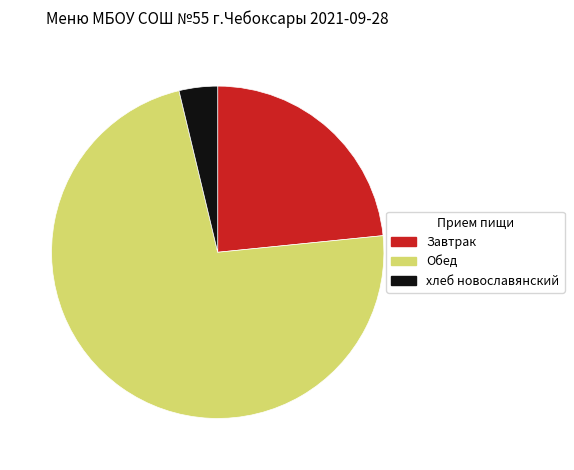

Rank the categories by value from highest to lowest.

Обед, Завтрак, хлеб новославянский